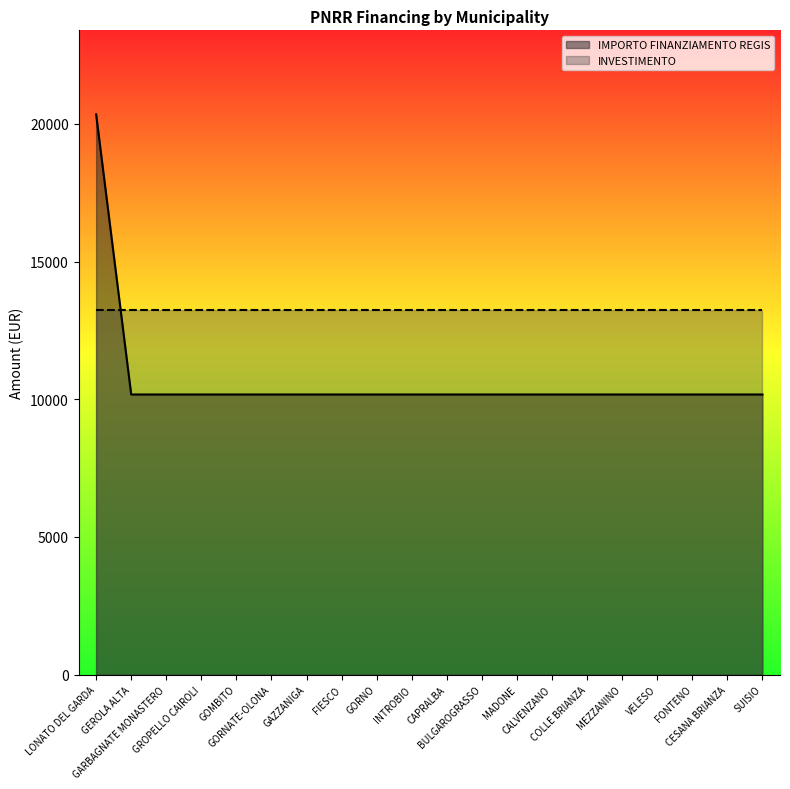

What is the value of the 18th point from the left?

10172